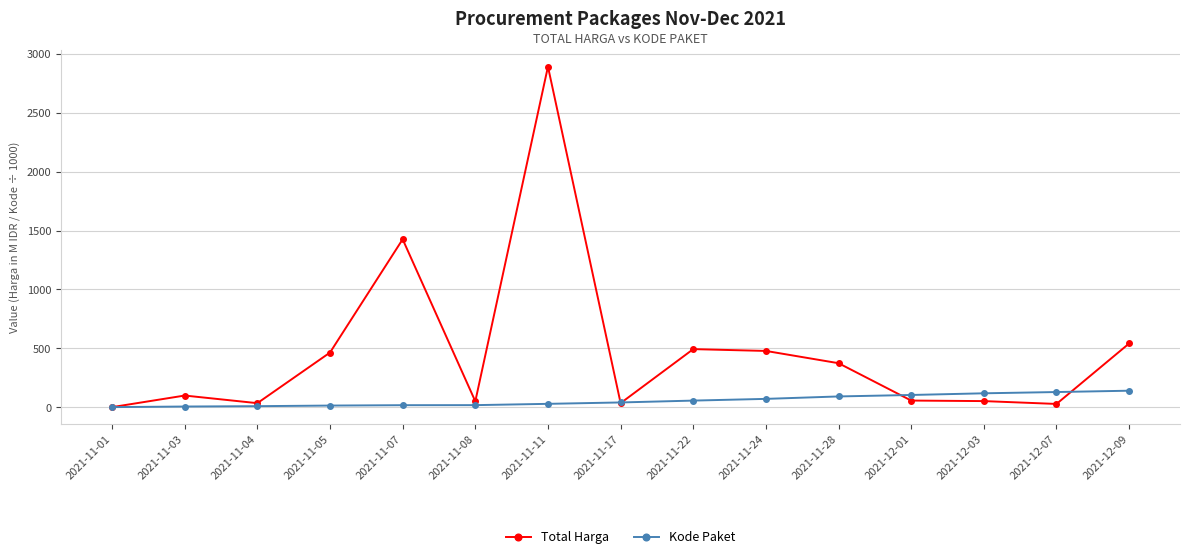

Is it true that Total Harga equals 297.0 at 2021-11-24?

False